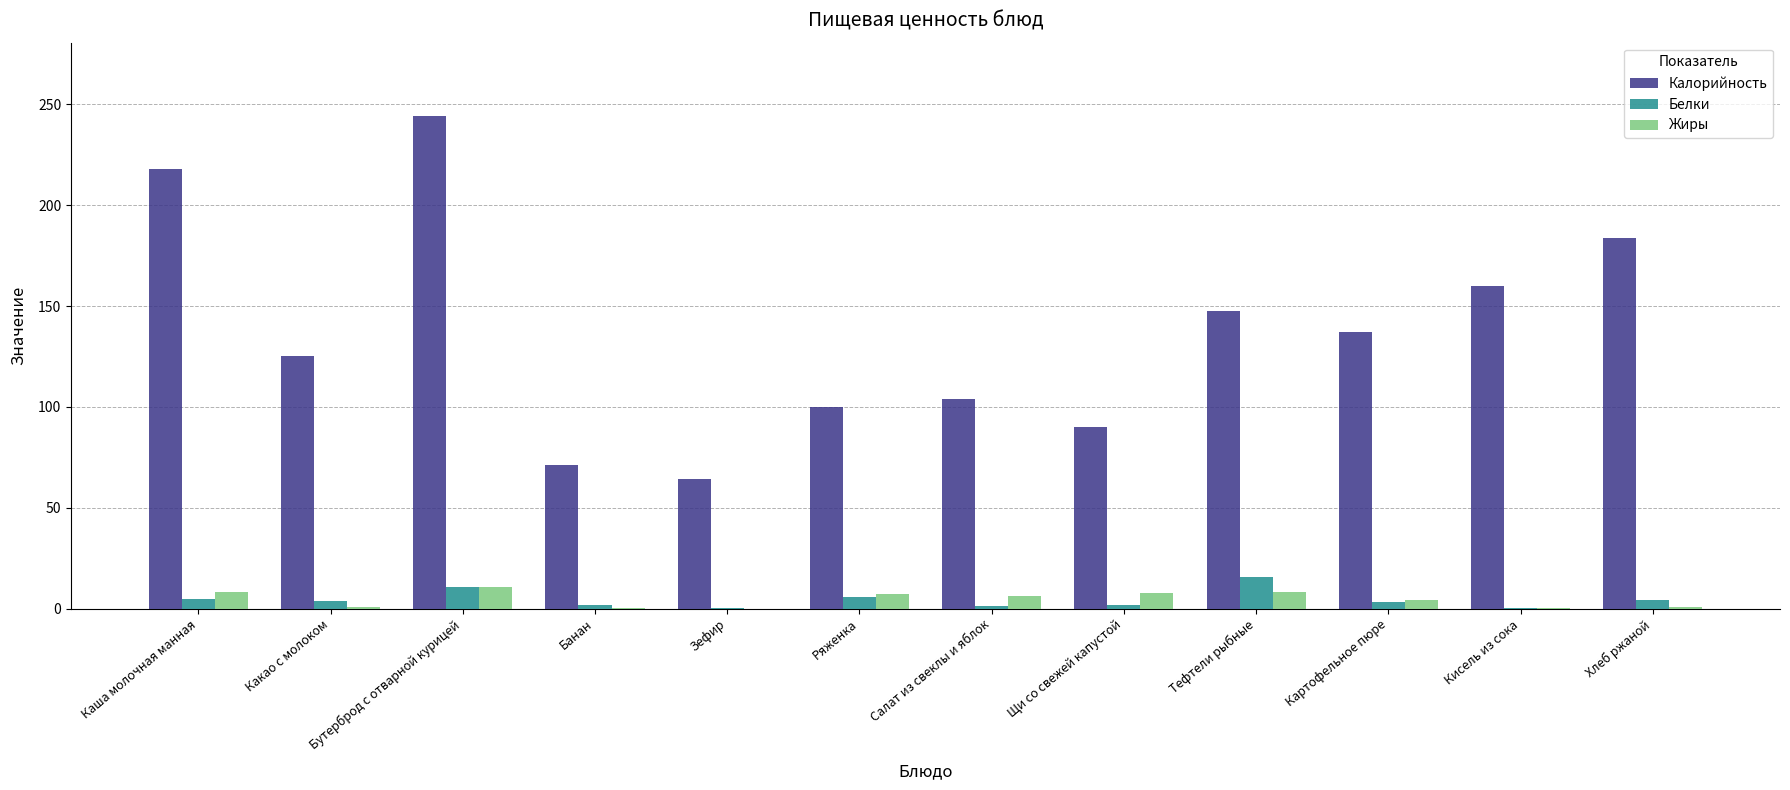

Which series changed the most between Щи со свежей капустой and Тефтели рыбные?

Калорийность